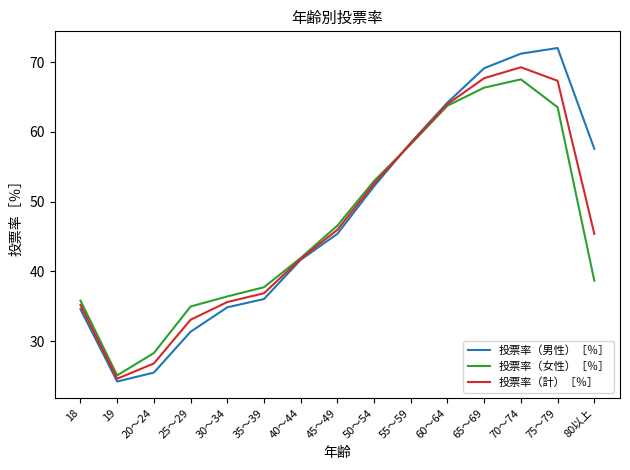

What is the difference between the maximum and minimum values in the 投票率（計）［％］ series?

44.6